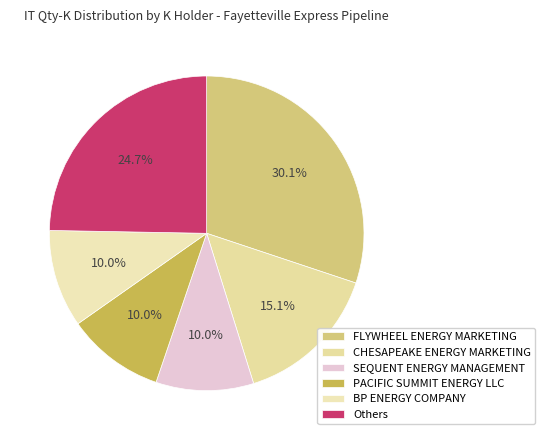

How many segments does this pie chart have?

6